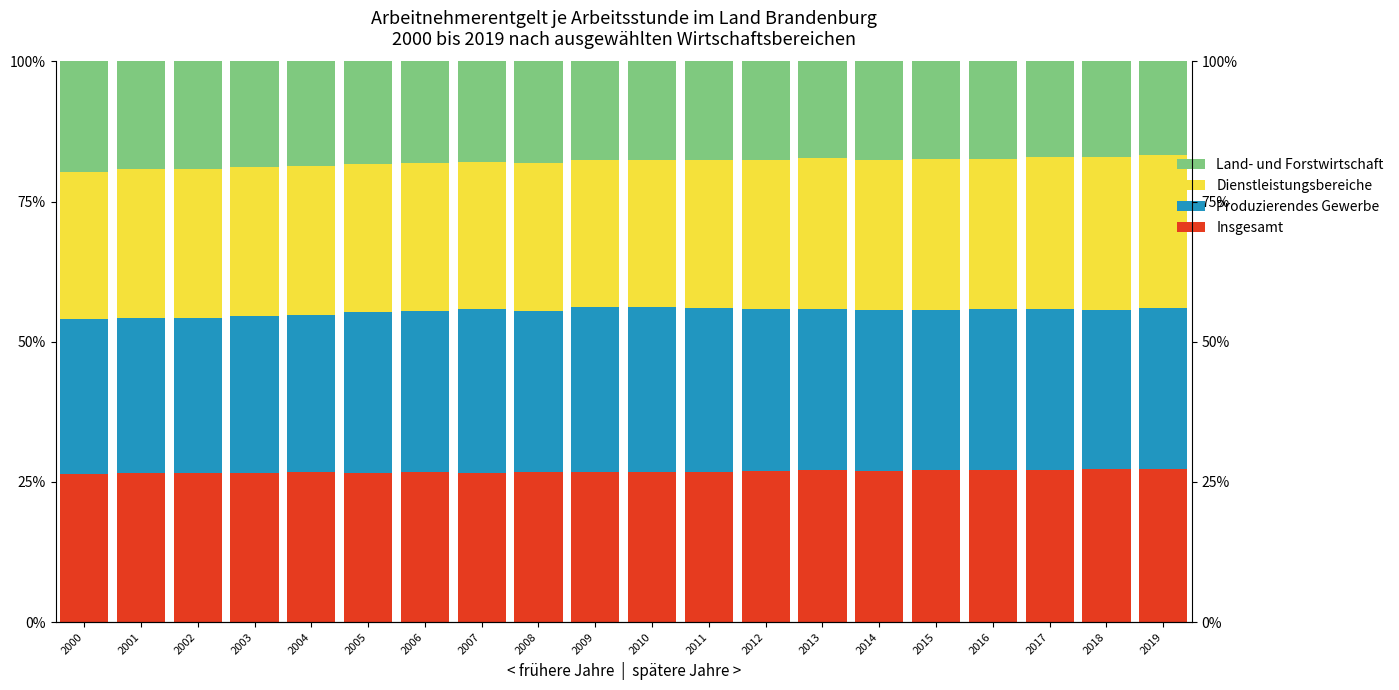

Are the bars horizontal?

No